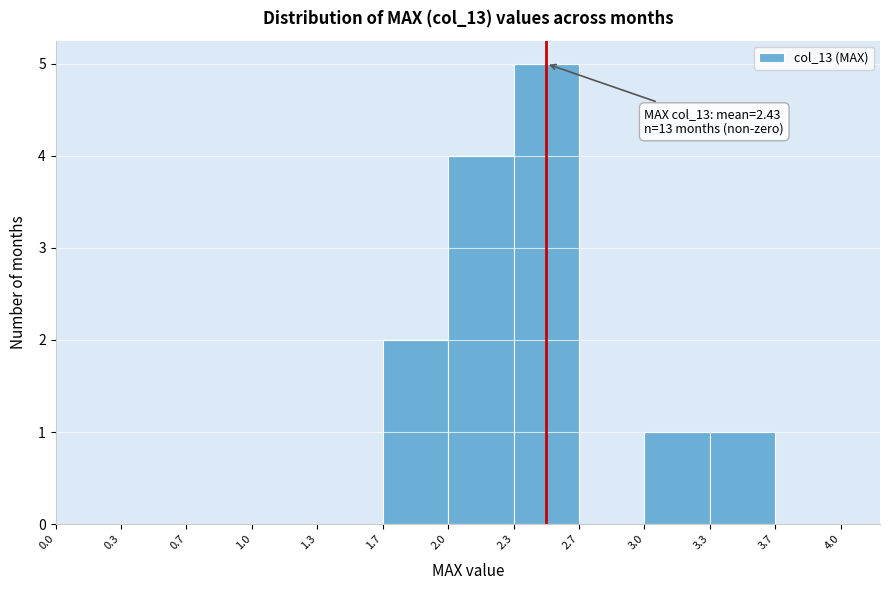

Which range on the x-axis has the tallest bar?

2.3 to 2.7